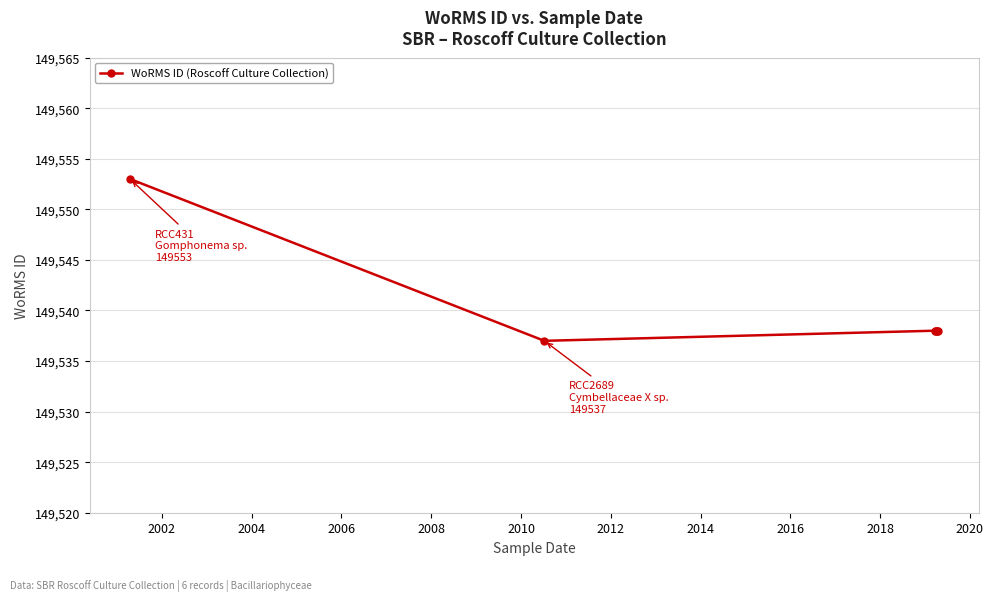

What is the value of the 4th point from the left?

149538